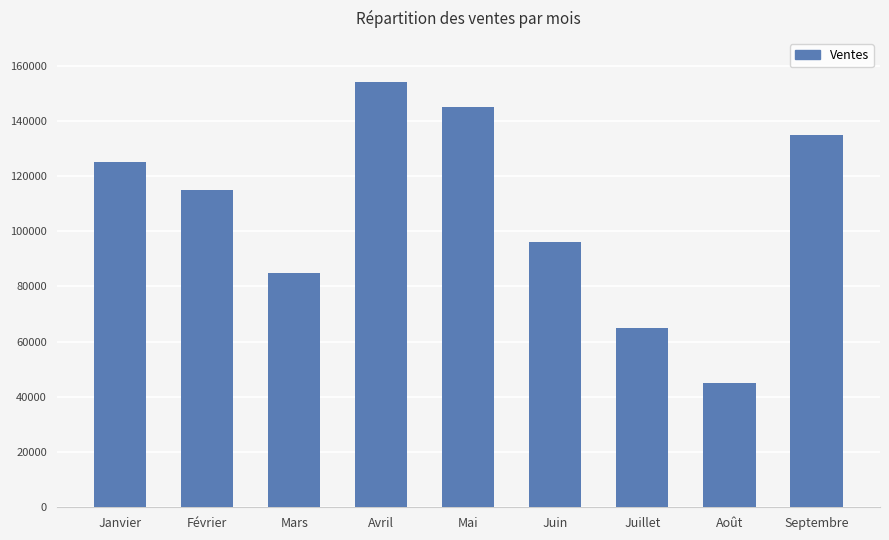

Reading left to right, list all the values displayed in this chart.

Janvier=125000	Février=115000	Mars=85000	Avril=154000	Mai=145000	Juin=96000	Juillet=65000	Août=45000	Septembre=135000